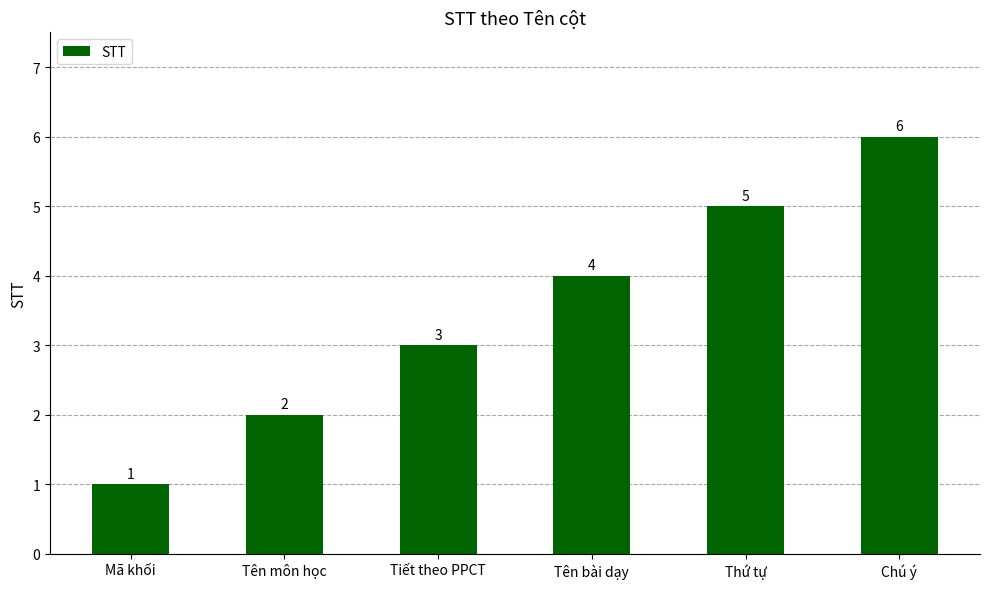

Which label corresponds to the largest value in the chart?

Chú ý